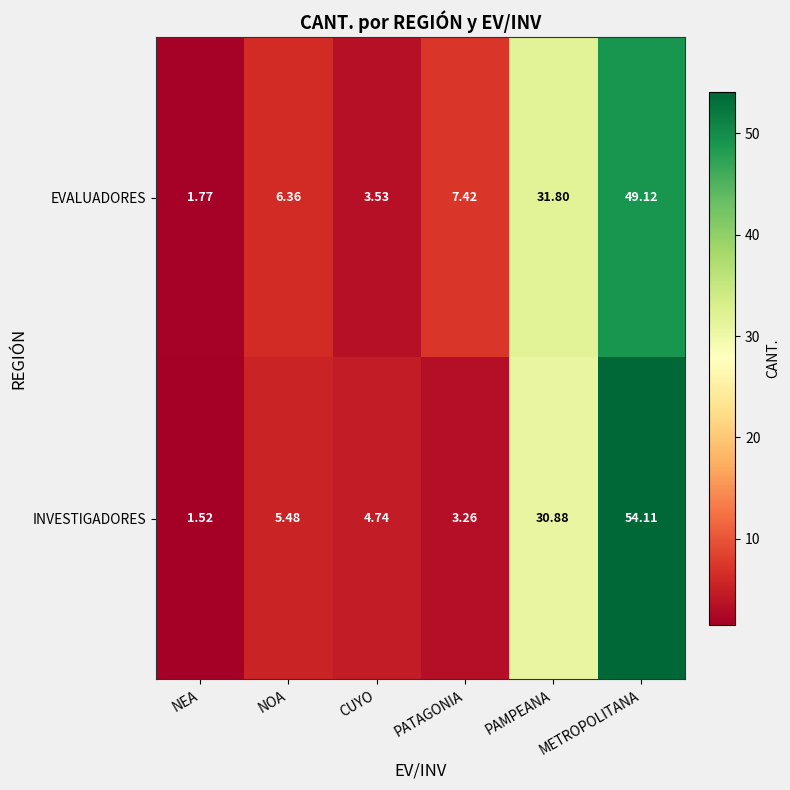

Which series changed the most between NEA and METROPOLITANA?

INVESTIGADORES